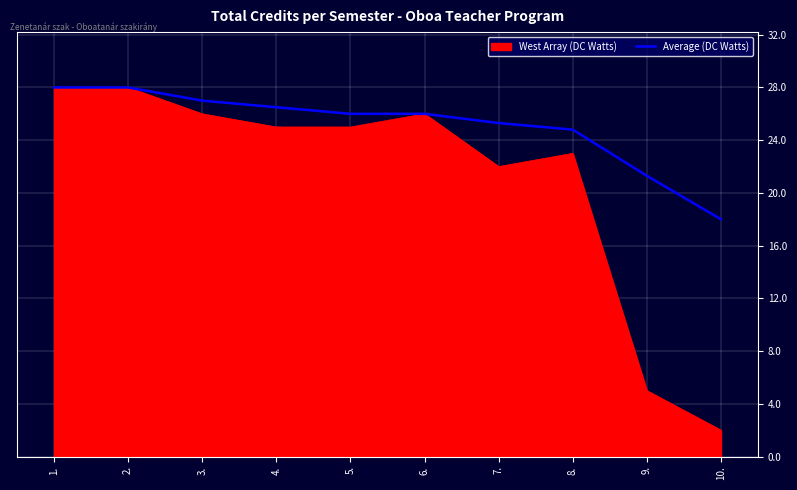

Which category has the lowest value in the West Array (DC Watts) series?

10.